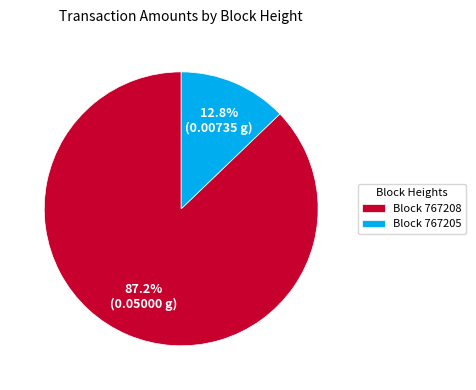

Which slice is the smallest?

Block 767205